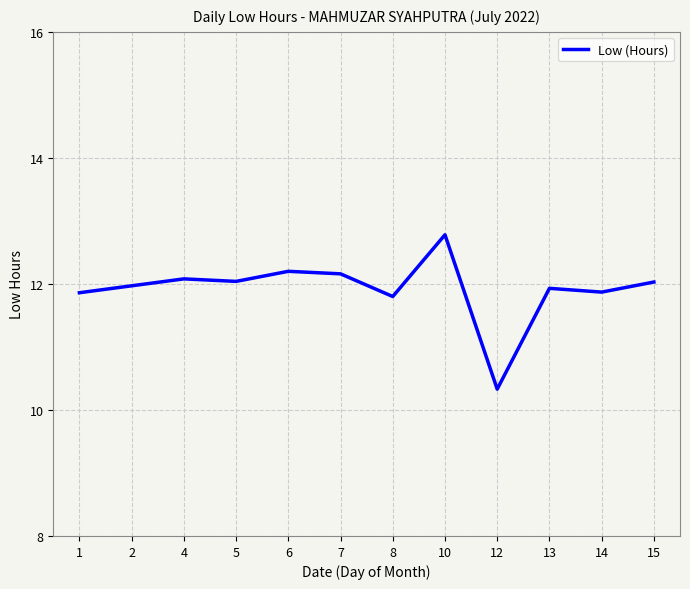

Count the number of categories in the chart.

12